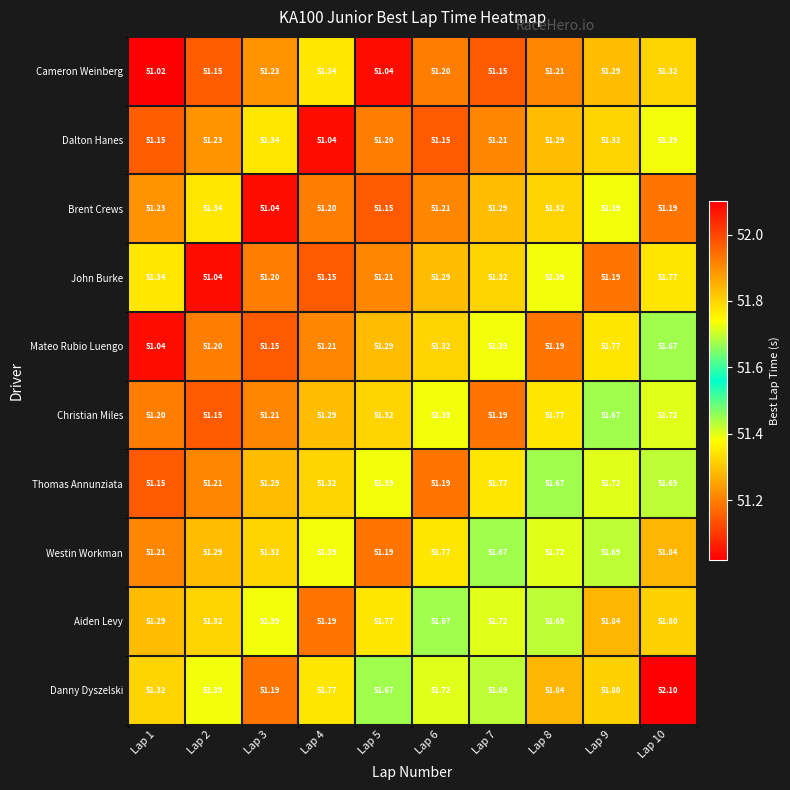

Is the value of Brent Crews at Lap 6 greater than the value of Danny Dyszelski at Lap 4?

No